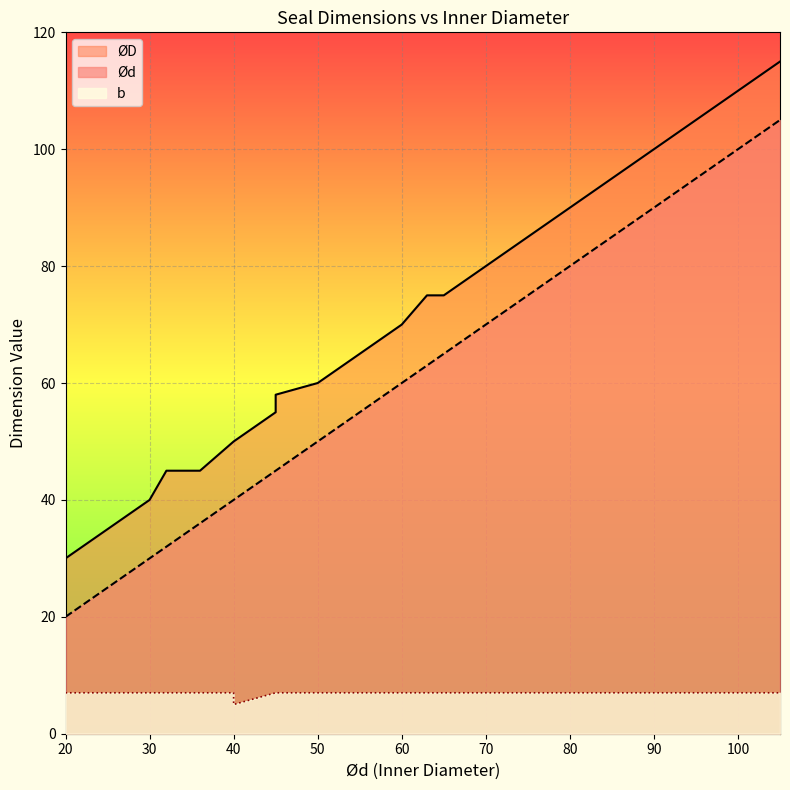

At which category is the sum across all series the highest?

105